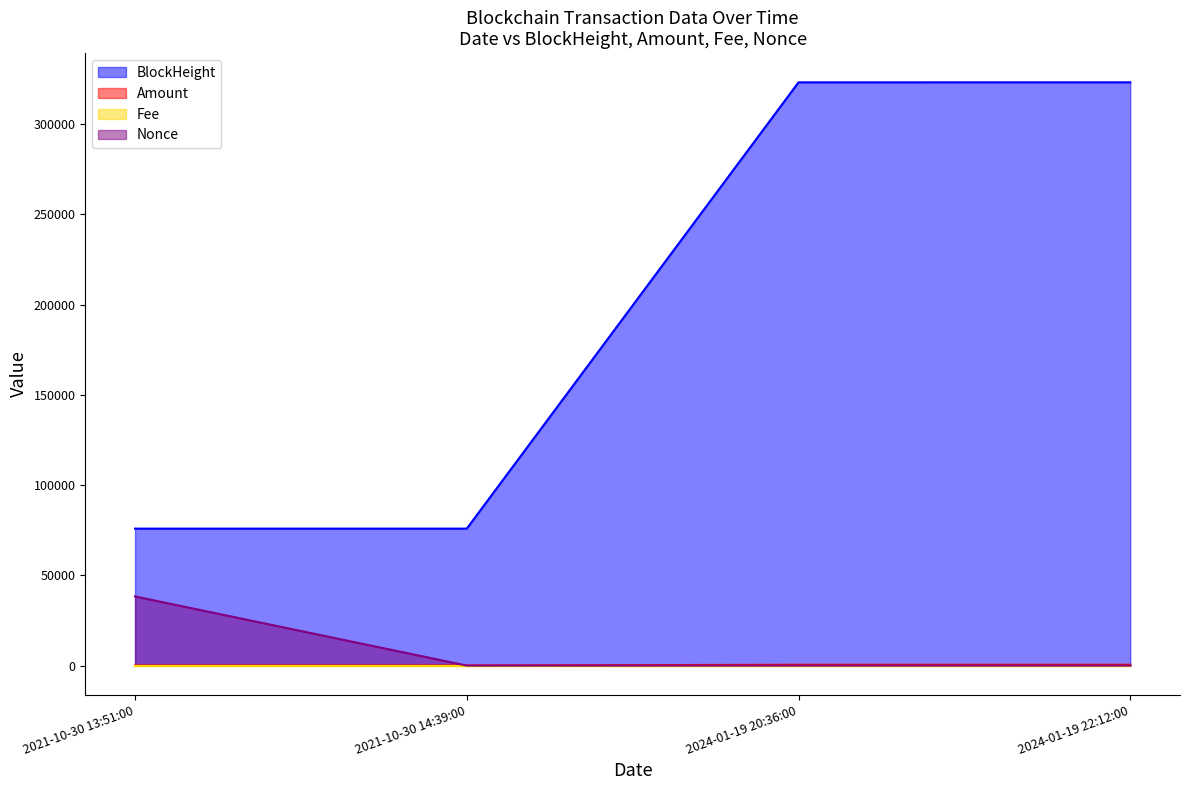

What position from the left is 2021-10-30 14:39:00?

2